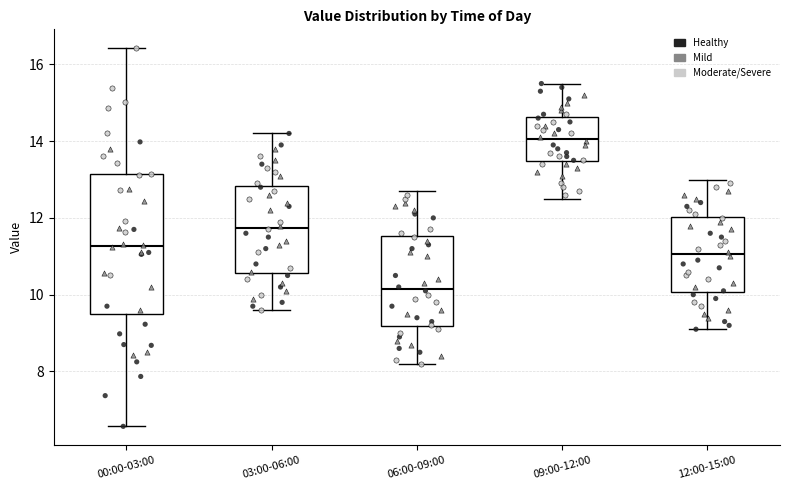

Which box's median line is the highest?

09:00-12:00